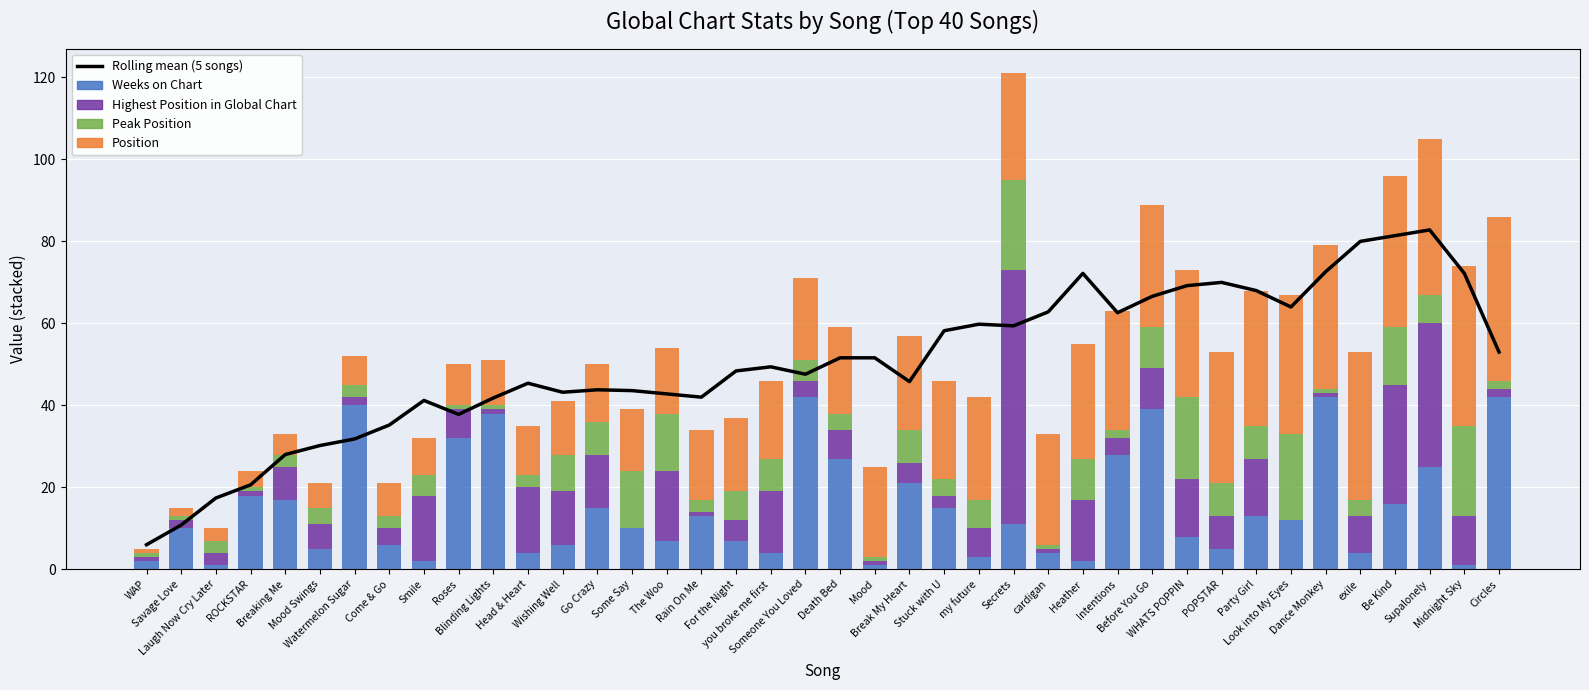

At which label does Peak Position first exceed 5?

Wishing Well